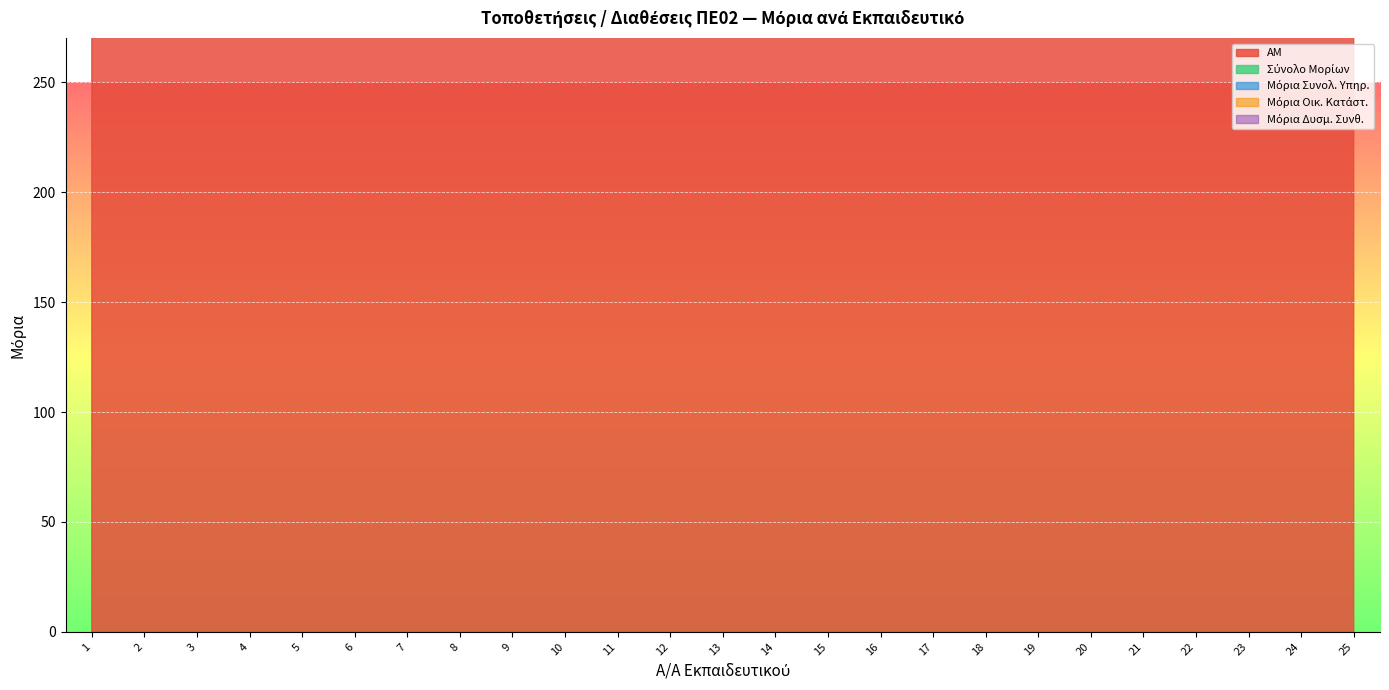

What is the value of the Μόρια Οικ. Κατάστ. point at the 3rd from the left?

4.0